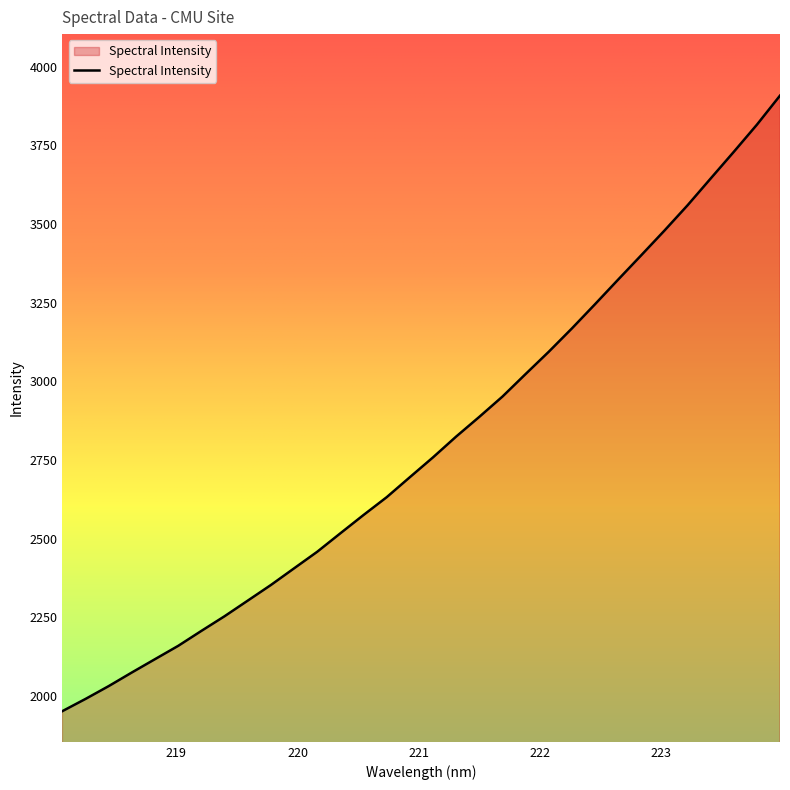

What is the maximum value shown in the chart?

3907.8